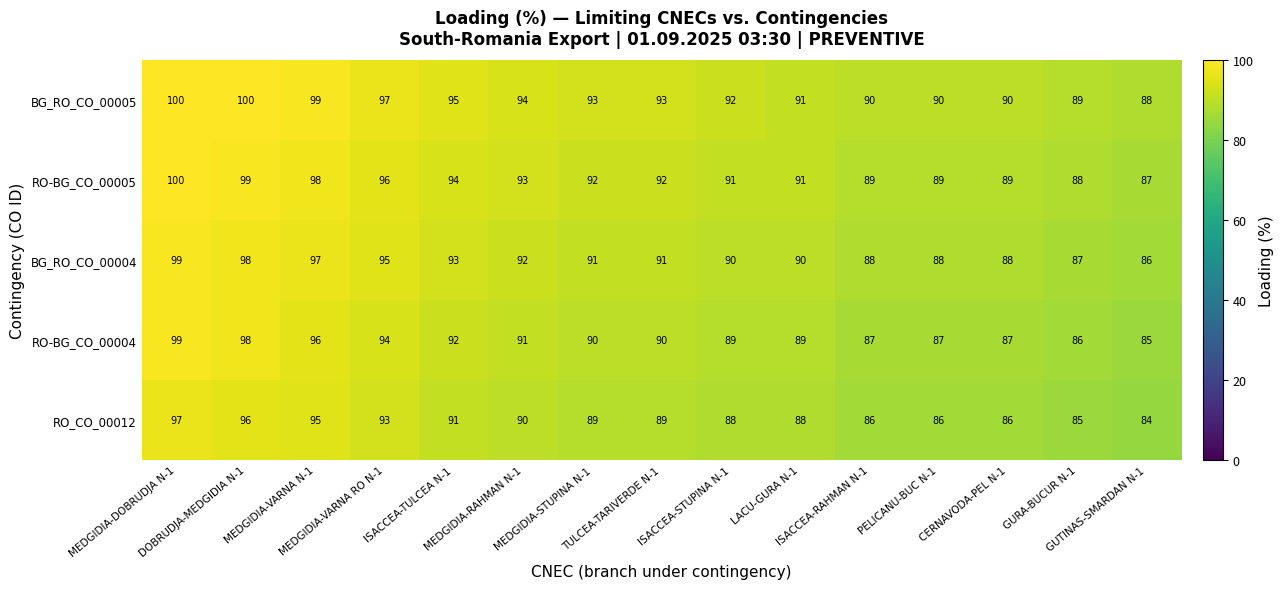

What is the difference between the second highest and minimum values in the RO_CO_00012 series?

12